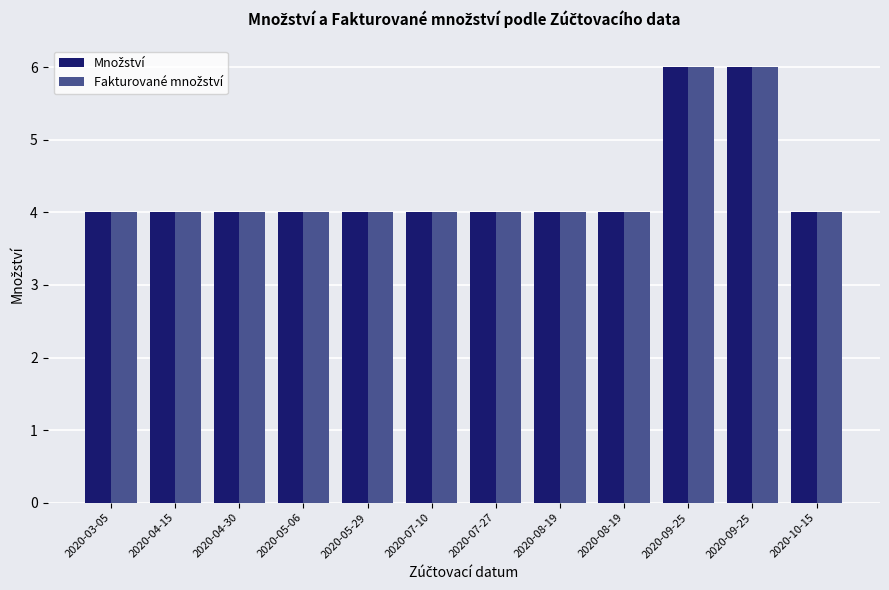

Where is Množství nearest to the value 5?

2020-03-05